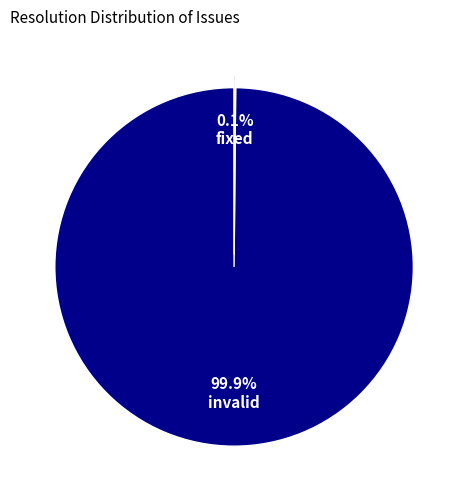

What is the largest slice in the pie chart?

invalid